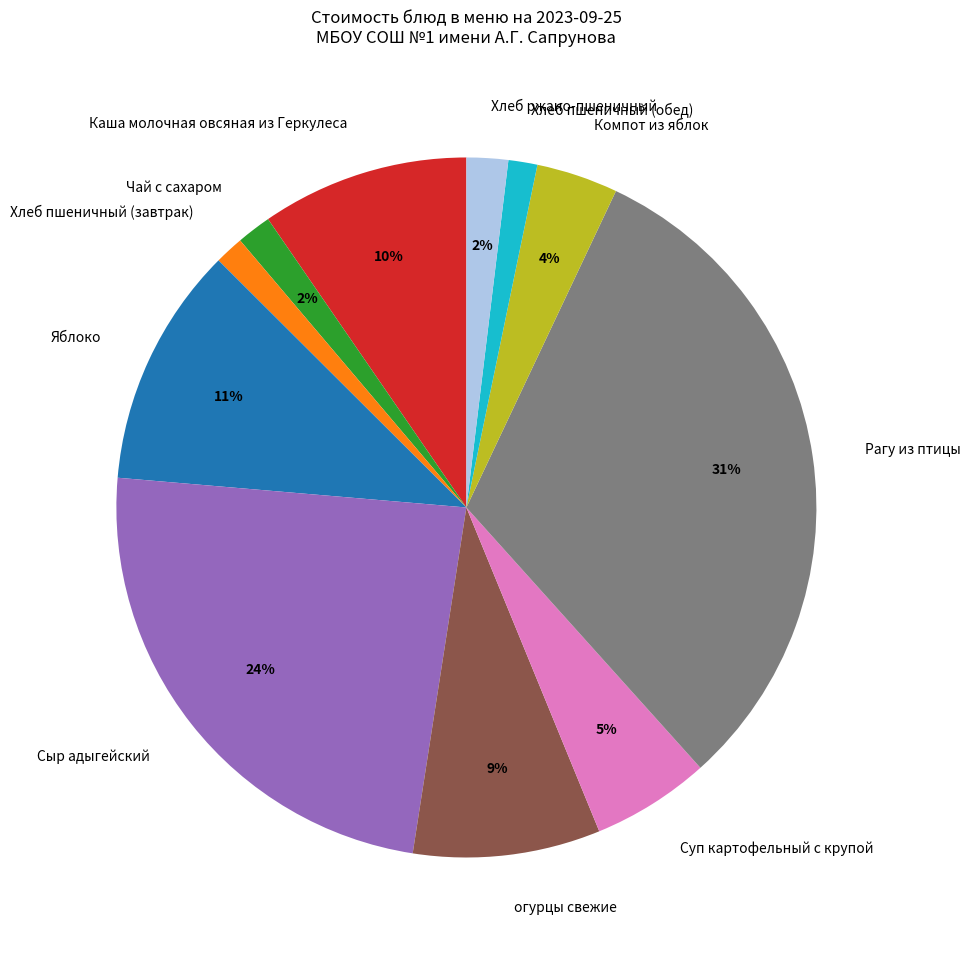

Between Чай с сахаром and Сыр адыгейский, which is larger?

Сыр адыгейский